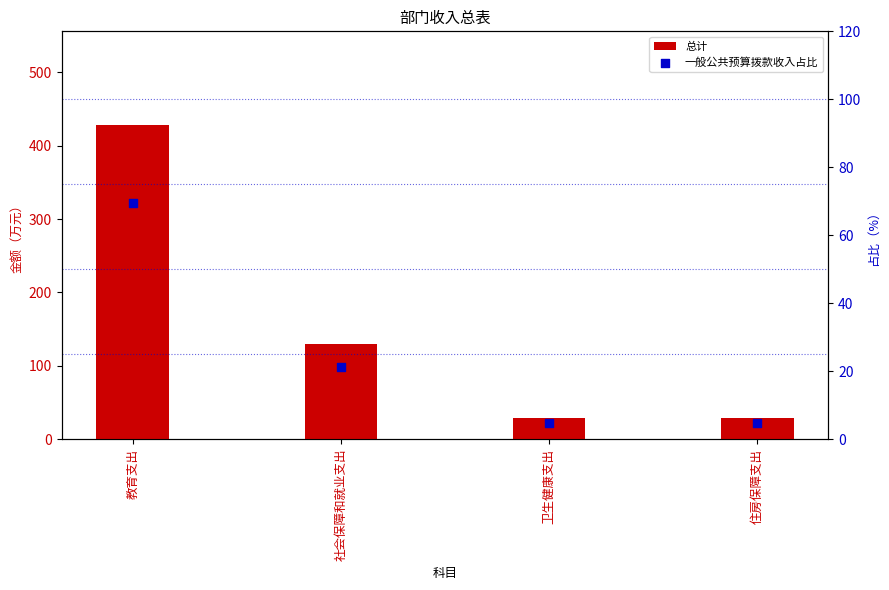

At how many categories does at least one series exceed 107?

2